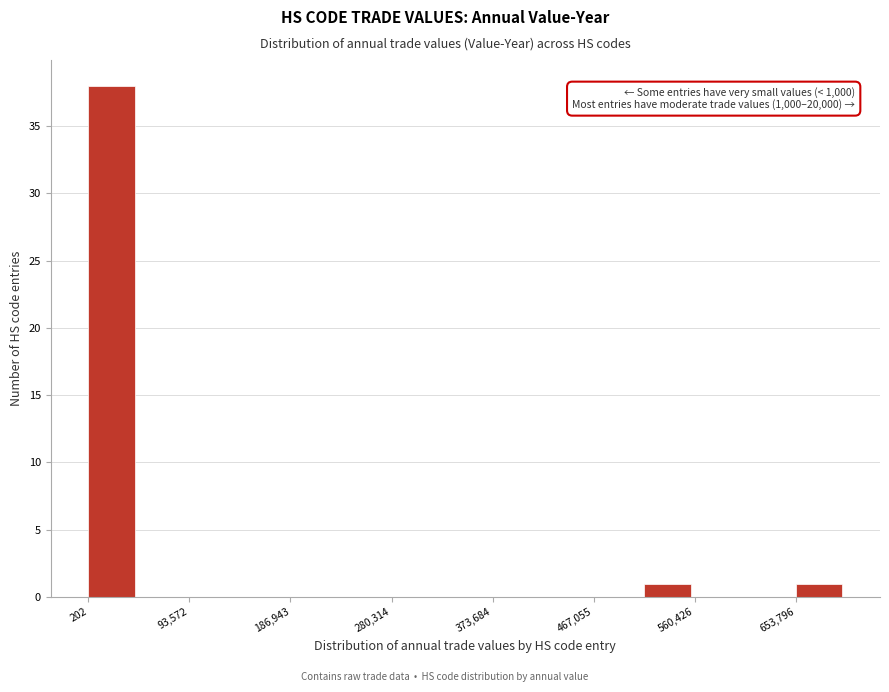

Which range on the x-axis has the tallest bar?

0 to 50000